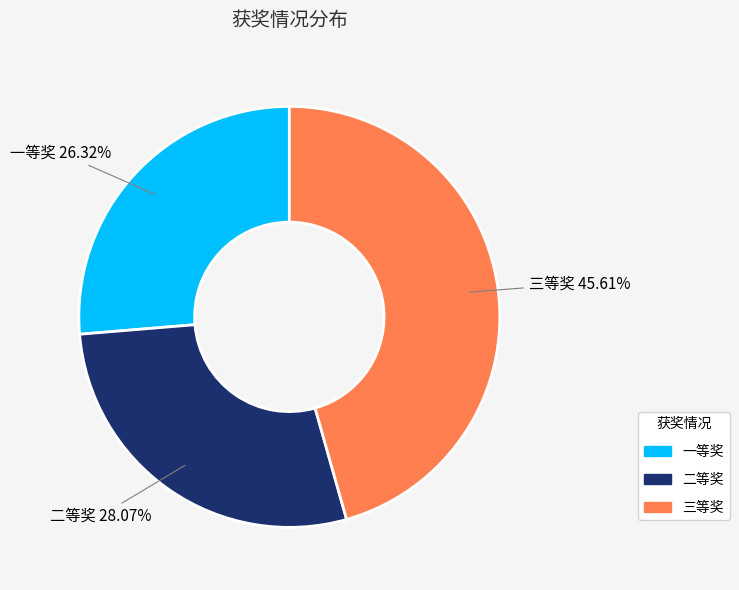

Rank the categories by value from highest to lowest.

三等奖, 二等奖, 一等奖